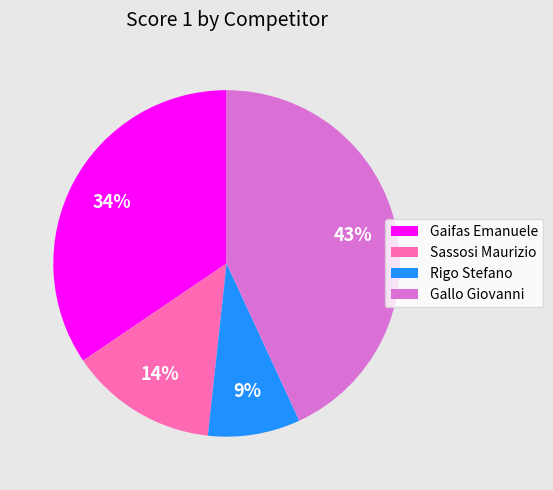

To the nearest percent, what is the difference between the largest and smallest slice percentages?

34%